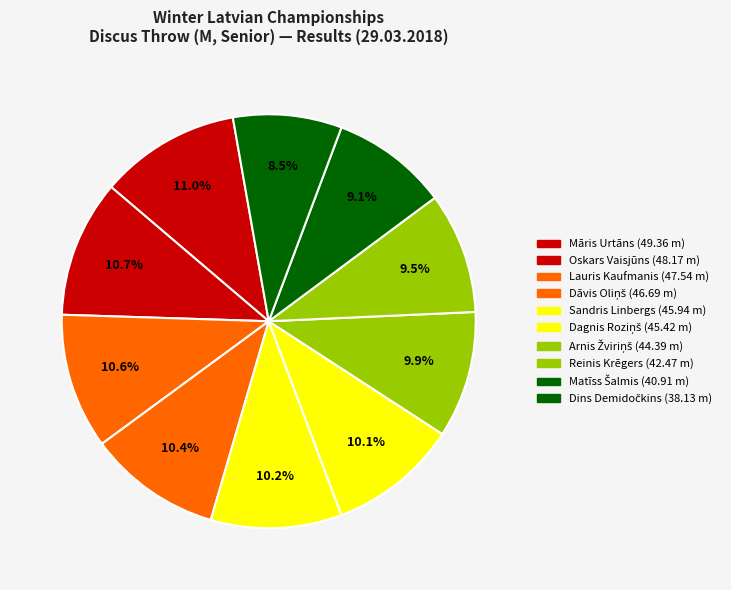

How many segments does this pie chart have?

10